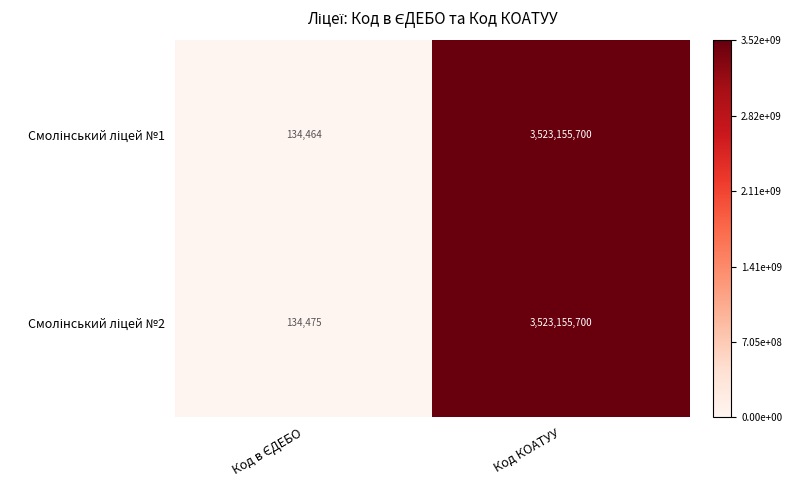

At which category is the sum across all series the highest?

Код КОАТУУ